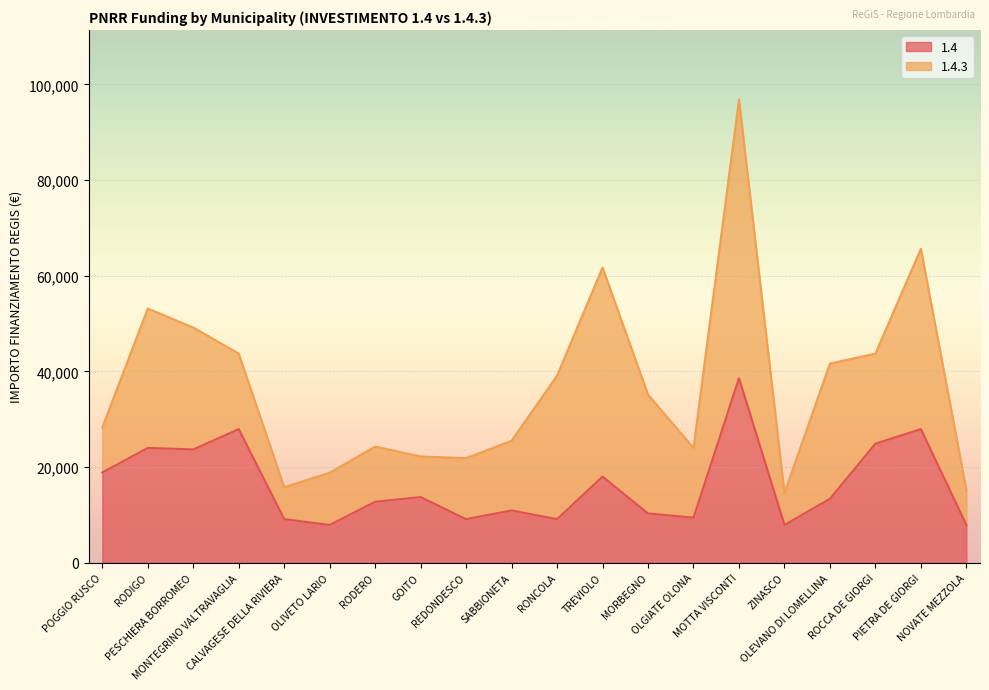

List the labels in order of value, smallest first.

OLIVETO LARIO, ZINASCO, NOVATE MEZZOLA, CALVAGESE DELLA RIVIERA, REDONDESCO, RONCOLA, OLGIATE OLONA, MORBEGNO, SABBIONETA, RODERO, OLEVANO DI LOMELLINA, GOITO, TREVIOLO, POGGIO RUSCO, PESCHIERA BORROMEO, RODIGO, ROCCA DE GIORGI, MONTEGRINO VALTRAVAGLIA, PIETRA DE GIORGI, MOTTA VISCONTI